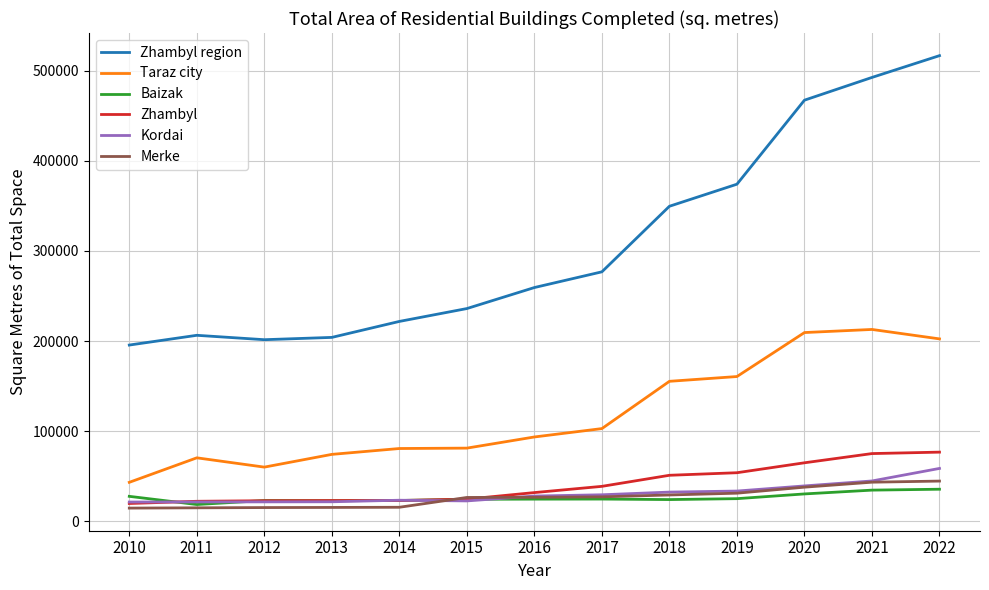

True or false: Zhambyl and Taraz city intersect in this chart.

False